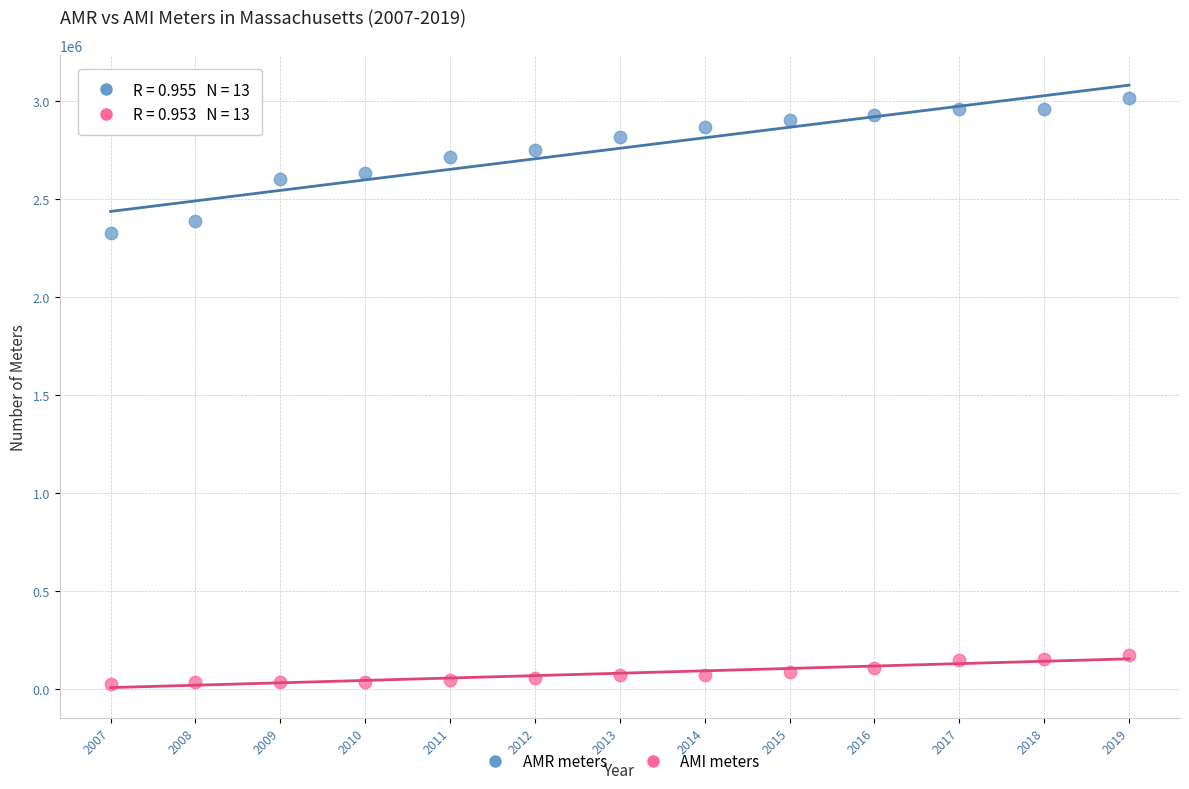

Across all data points, what is the range of Y values (max minus min)?

2987035